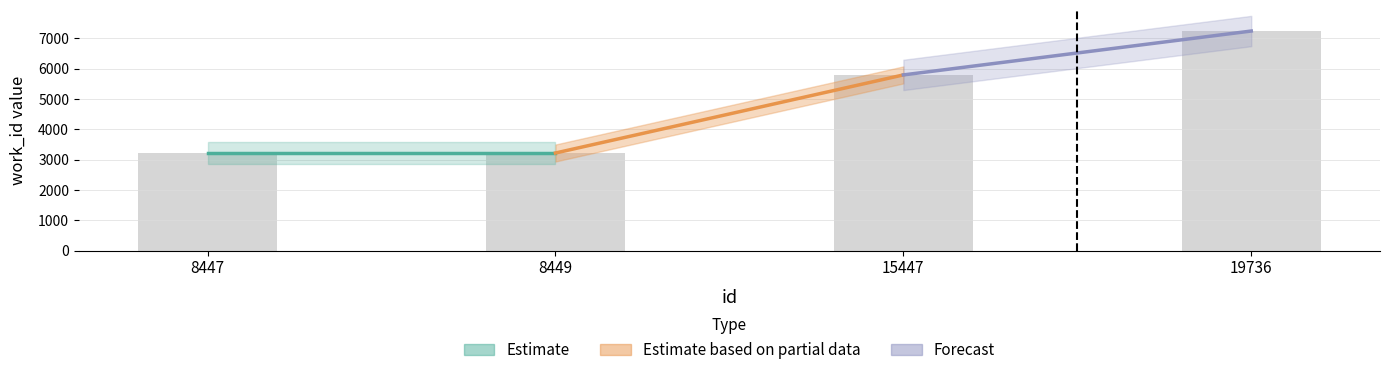

Reading right to left, what are all the values shown in this chart?

7238	5791	3216	3216